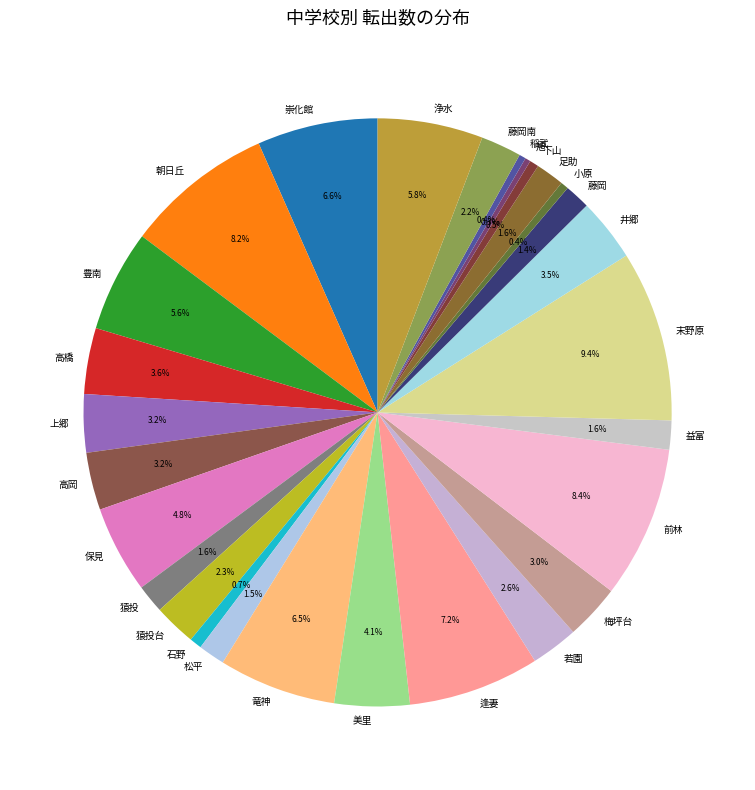

Does 松平 account for over 50% of the chart?

No